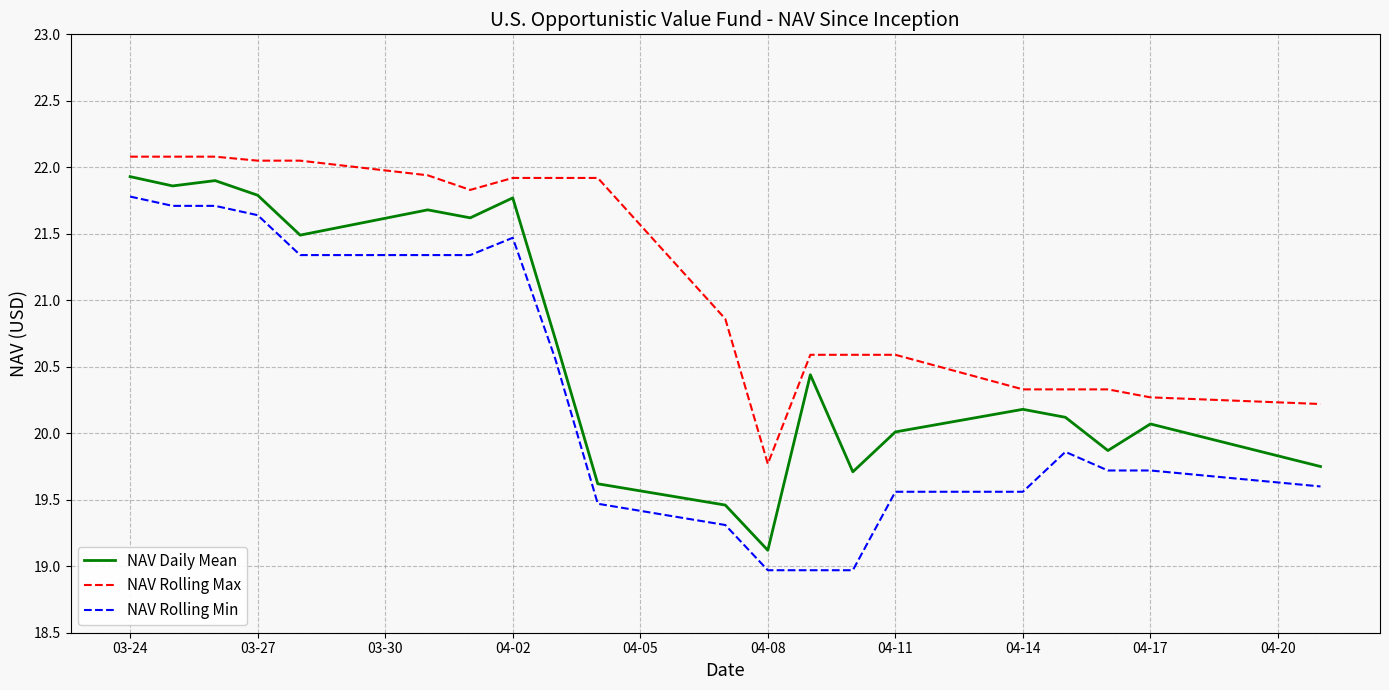

List the series in order of their peak value, lowest first.

NAV Rolling Min, NAV Daily Mean, NAV Rolling Max